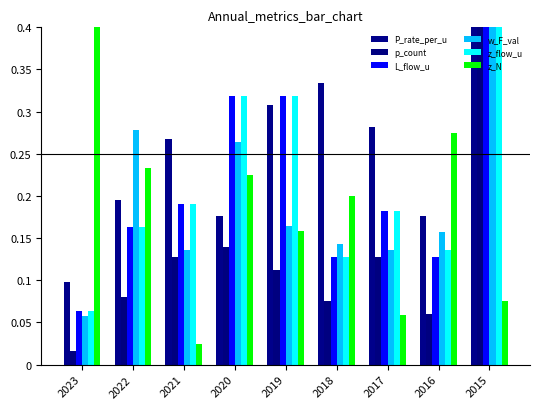

How many bars are there in each group?

6